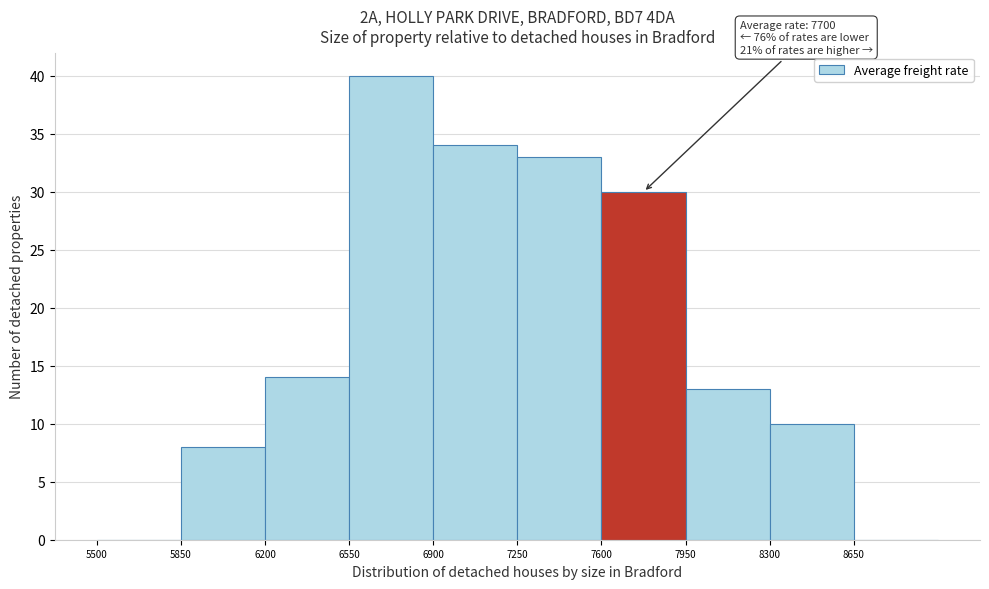

Over which range of the x-axis is the bar tallest?

6550 to 6900